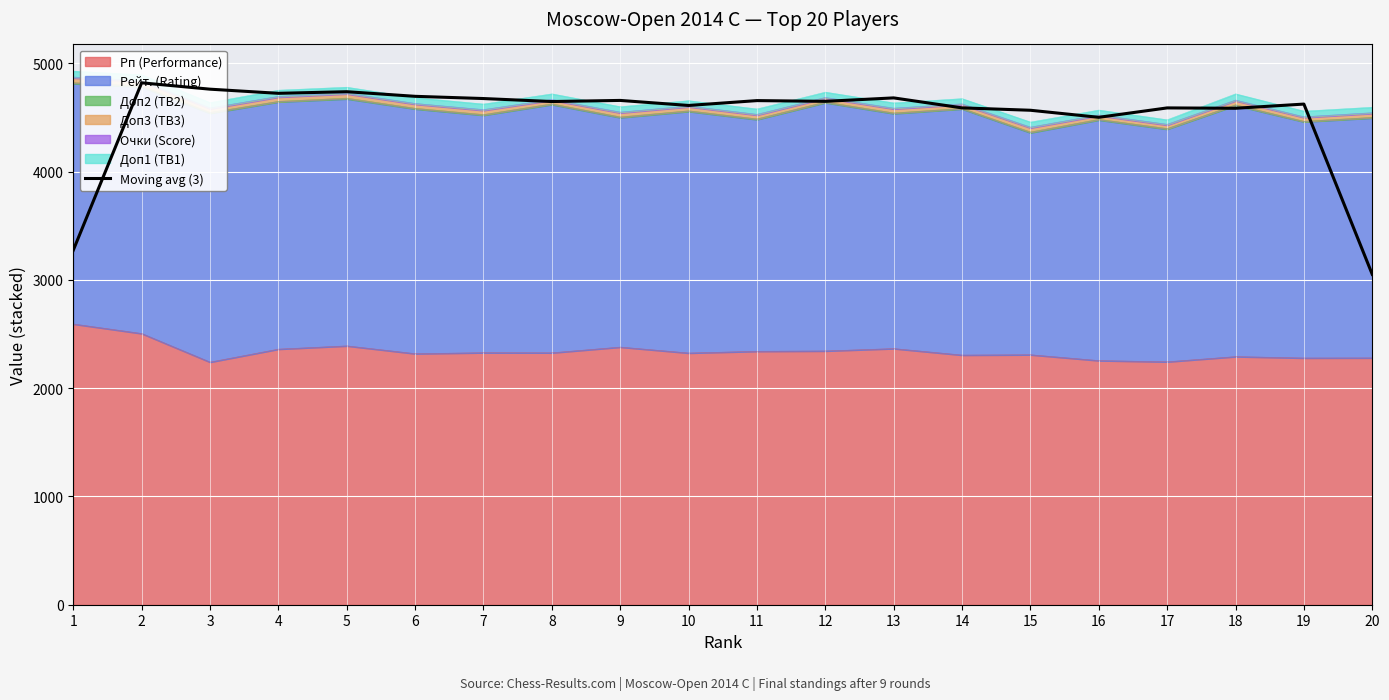

What is the difference between the values at 2 and 17?

231.7